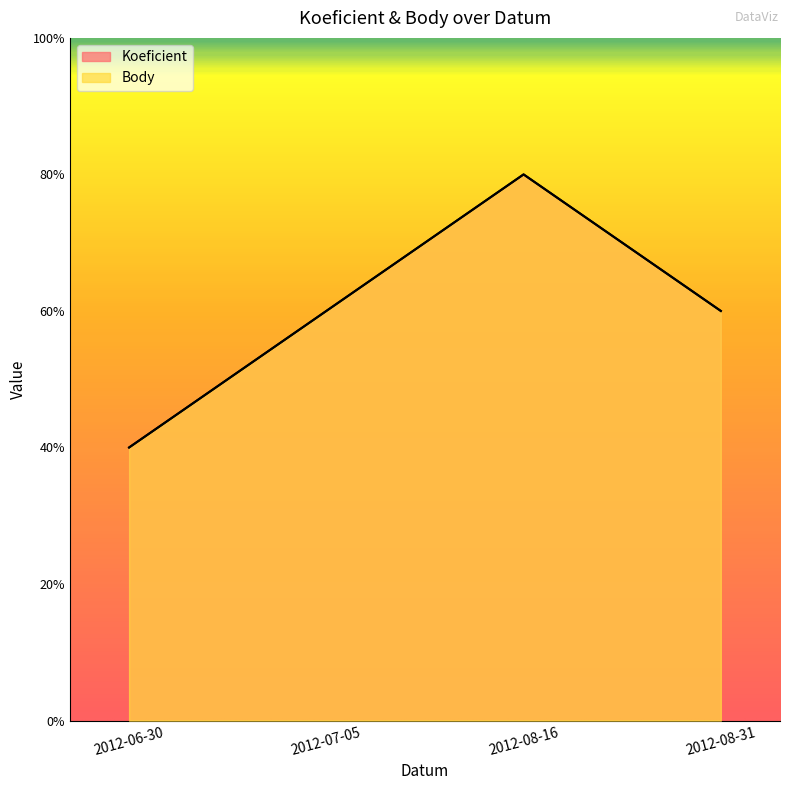

At which label does Body first exceed 6?

2012-08-16